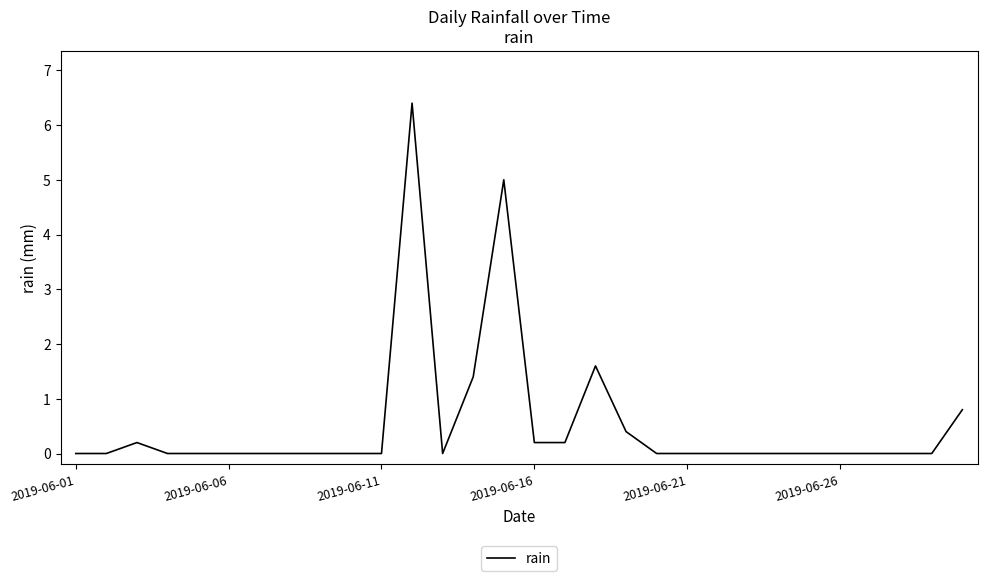

What is the greatest value displayed?

6.4